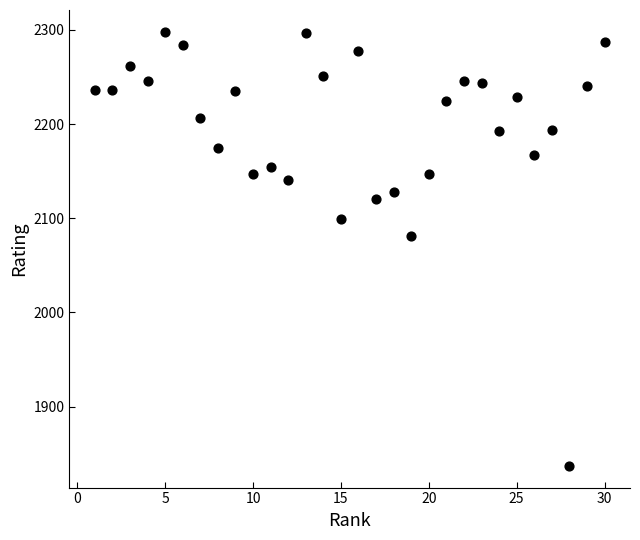

What is the range of X values (max minus min)?

29